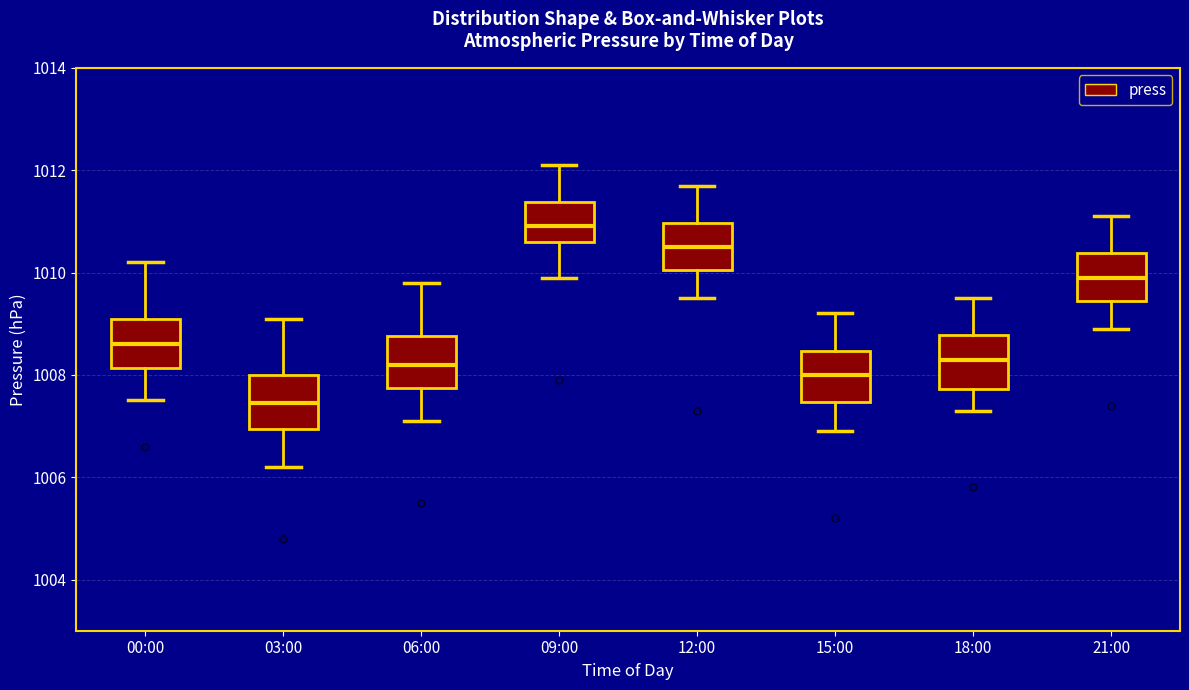

Reading left to right, transcribe this box plot: for each box, give where its median line is, the range the box spans, and where its two whiskers end, as read against the y-axis. The values are not printed on the chart, so give them approximately, as read against the axis.

00:00: median 1008.6, box 1008.2 to 1009.2, whiskers 1007.6 to 1010.2
03:00: median 1007.4, box 1007.0 to 1008.0, whiskers 1006.2 to 1009.2
06:00: median 1008.2, box 1007.8 to 1008.8, whiskers 1007.2 to 1009.8
09:00: median 1011.0, box 1010.6 to 1011.4, whiskers 1010.0 to 1012.2
12:00: median 1010.6, box 1010.0 to 1011.0, whiskers 1009.6 to 1011.8
15:00: median 1008.0, box 1007.4 to 1008.4, whiskers 1007.0 to 1009.2
18:00: median 1008.4, box 1007.8 to 1008.8, whiskers 1007.4 to 1009.6
21:00: median 1010.0, box 1009.4 to 1010.4, whiskers 1009.0 to 1011.2